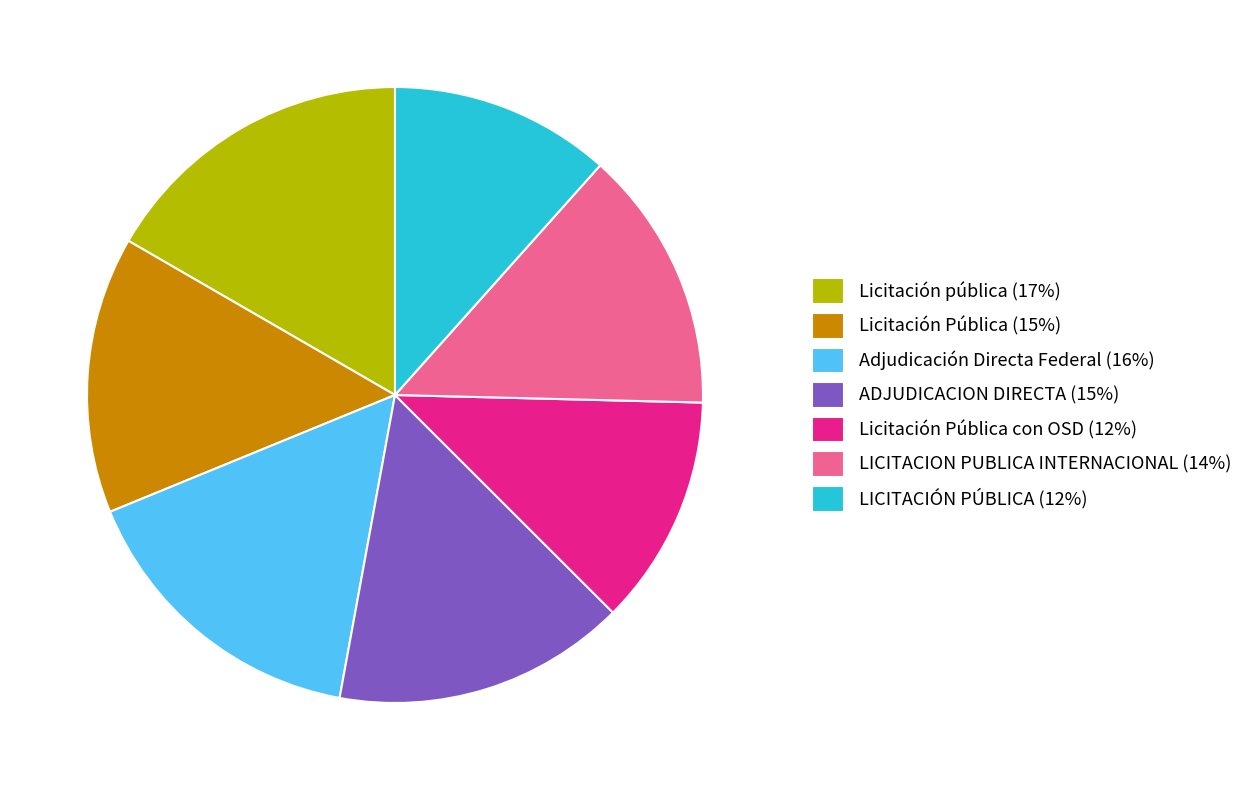

Does Licitación Pública (15%) represent more than half of the total?

No